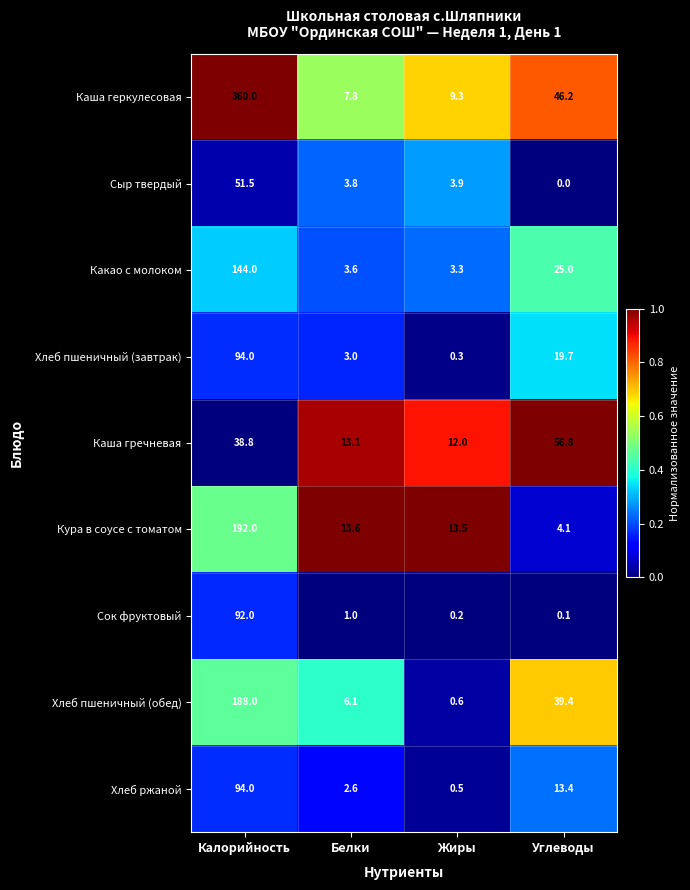

Which series has the largest range (max minus min)?

Каша геркулесовая